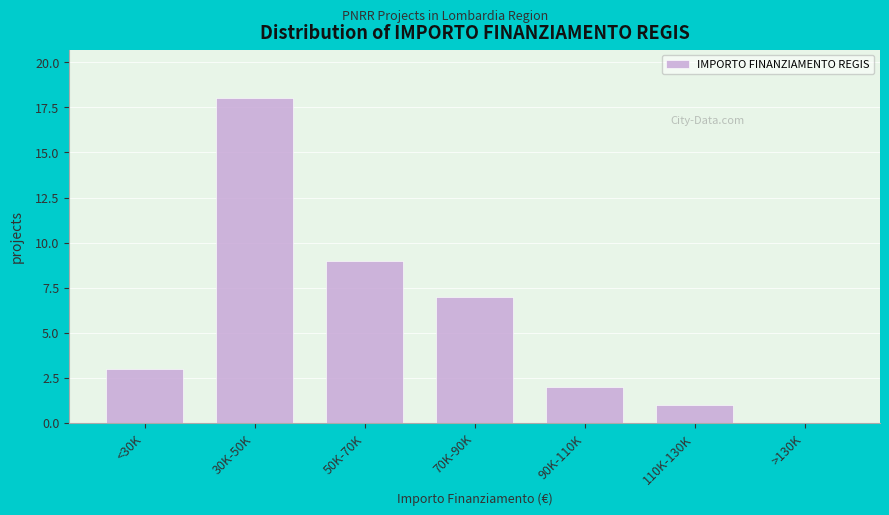

Reading left to right, extract all data points from this chart.

<30K=3	30K-50K=18	50K-70K=9	70K-90K=7	90K-110K=2	110K-130K=1	>130K=0